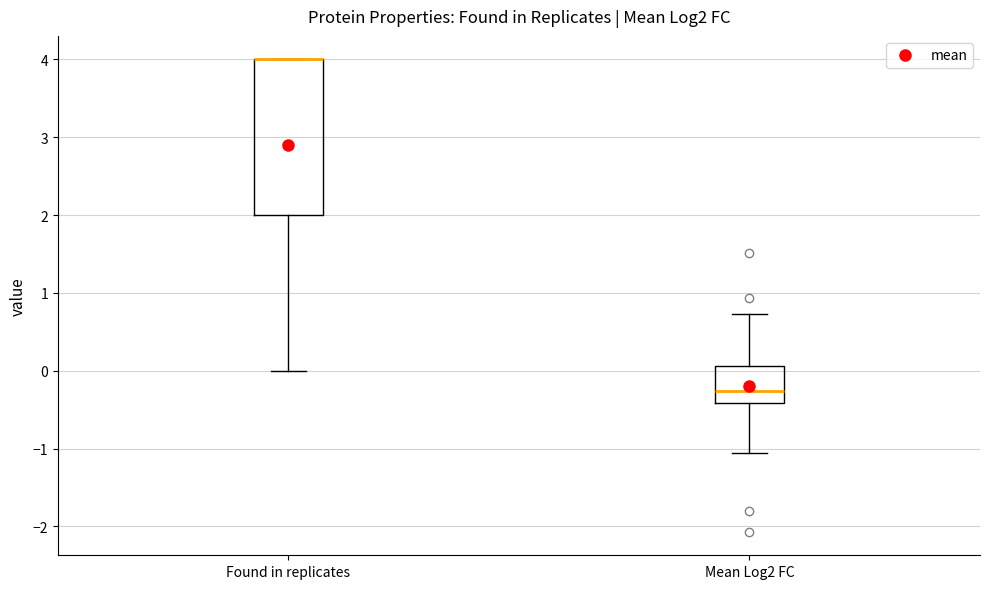

Which box is the tallest, from its lower edge to its upper edge?

Found in replicates